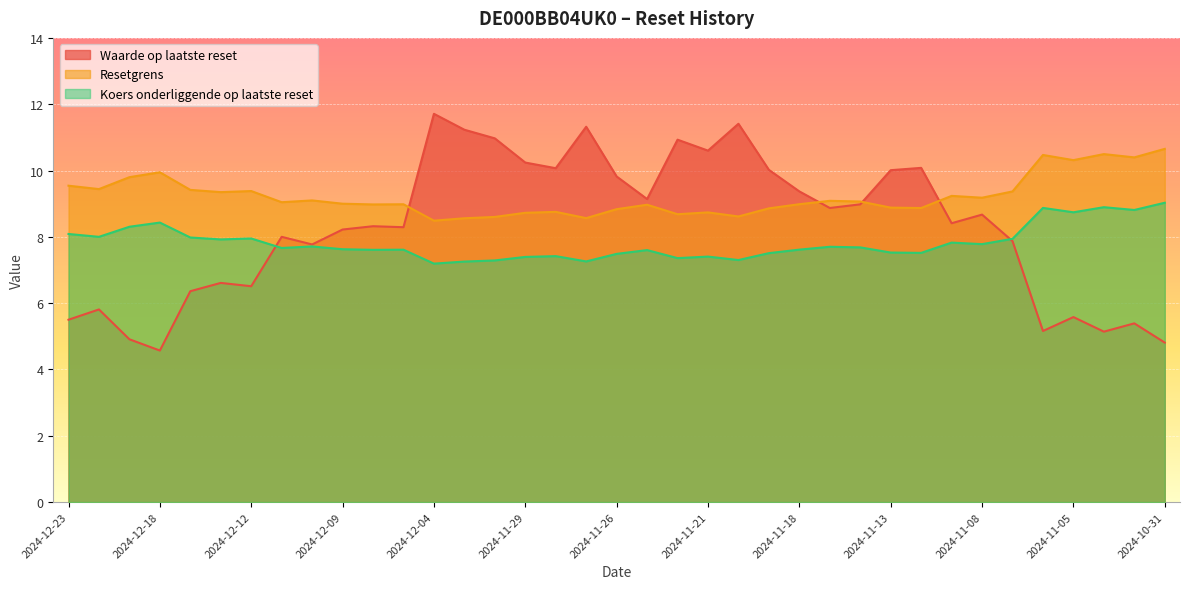

Reading left to right, what are all the values shown in this chart?

Waarde op laatste reset: 2024-12-23=5.5	2024-12-20=5.8	2024-12-19=4.9	2024-12-18=4.6	2024-12-17=6.4	2024-12-16=6.6	2024-12-12=6.5	2024-12-11=8.0	2024-12-10=7.8	2024-12-09=8.2	2024-12-06=8.3	2024-12-05=8.3	2024-12-04=11.7	2024-12-03=11.2	2024-12-02=11.0	2024-11-29=10.2	2024-11-28=10.1	2024-11-27=11.3	2024-11-26=9.8	2024-11-25=9.1	2024-11-22=10.9	2024-11-21=10.6	2024-11-20=11.4	2024-11-19=10.0	2024-11-18=9.4	2024-11-15=8.9	2024-11-14=9.0	2024-11-13=10.0	2024-11-12=10.1	2024-11-11=8.4	2024-11-08=8.7	2024-11-07=7.9	2024-11-06=5.2	2024-11-05=5.6	2024-11-04=5.1	2024-11-01=5.4	2024-10-31=4.8
Resetgrens: 2024-12-23=9.5	2024-12-20=9.4	2024-12-19=9.8	2024-12-18=9.9	2024-12-17=9.4	2024-12-16=9.3	2024-12-12=9.4	2024-12-11=9.0	2024-12-10=9.1	2024-12-09=9.0	2024-12-06=9.0	2024-12-05=9.0	2024-12-04=8.5	2024-12-03=8.6	2024-12-02=8.6	2024-11-29=8.7	2024-11-28=8.8	2024-11-27=8.6	2024-11-26=8.8	2024-11-25=9.0	2024-11-22=8.7	2024-11-21=8.7	2024-11-20=8.6	2024-11-19=8.9	2024-11-18=9.0	2024-11-15=9.1	2024-11-14=9.1	2024-11-13=8.9	2024-11-12=8.9	2024-11-11=9.2	2024-11-08=9.2	2024-11-07=9.4	2024-11-06=10.5	2024-11-05=10.3	2024-11-04=10.5	2024-11-01=10.4	2024-10-31=10.7
Koers onderliggende op laatste reset: 2024-12-23=8.1	2024-12-20=8.0	2024-12-19=8.3	2024-12-18=8.4	2024-12-17=8.0	2024-12-16=7.9	2024-12-12=8.0	2024-12-11=7.7	2024-12-10=7.7	2024-12-09=7.6	2024-12-06=7.6	2024-12-05=7.6	2024-12-04=7.2	2024-12-03=7.3	2024-12-02=7.3	2024-11-29=7.4	2024-11-28=7.4	2024-11-27=7.3	2024-11-26=7.5	2024-11-25=7.6	2024-11-22=7.4	2024-11-21=7.4	2024-11-20=7.3	2024-11-19=7.5	2024-11-18=7.6	2024-11-15=7.7	2024-11-14=7.7	2024-11-13=7.5	2024-11-12=7.5	2024-11-11=7.8	2024-11-08=7.8	2024-11-07=7.9	2024-11-06=8.9	2024-11-05=8.7	2024-11-04=8.9	2024-11-01=8.8	2024-10-31=9.0